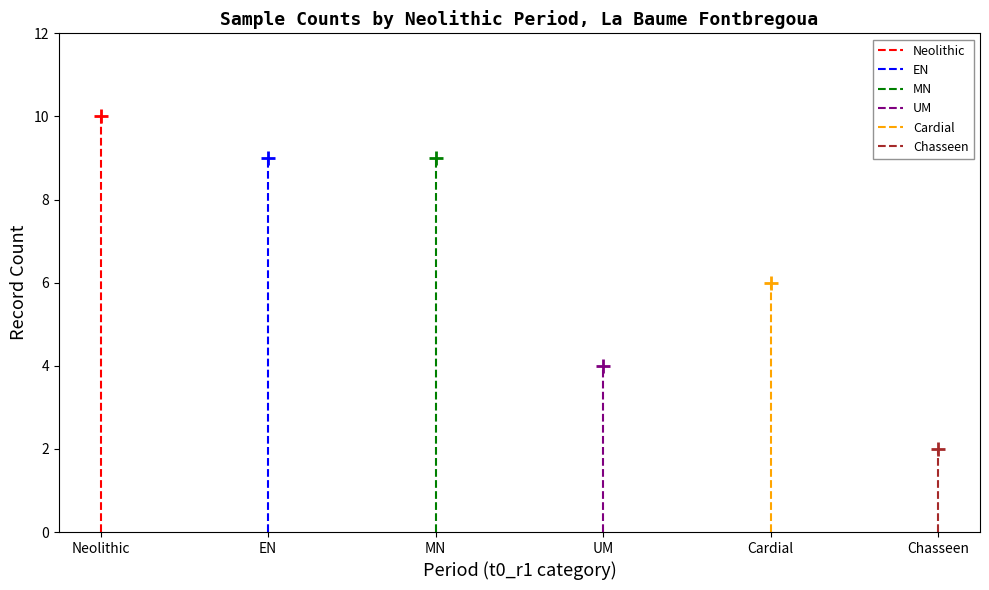

Is it true that MN equals 9 at MN?

True